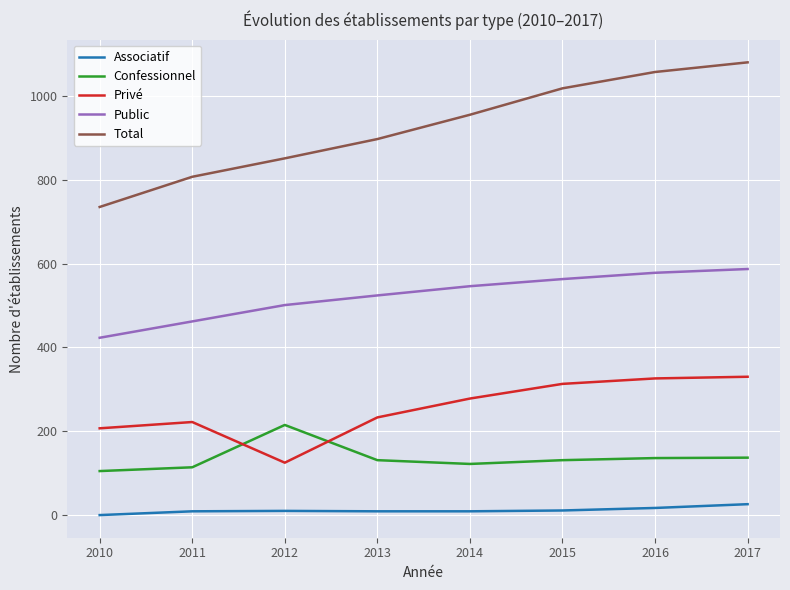

List the series in order of their peak value, highest first.

Total, Public, Privé, Confessionnel, Associatif